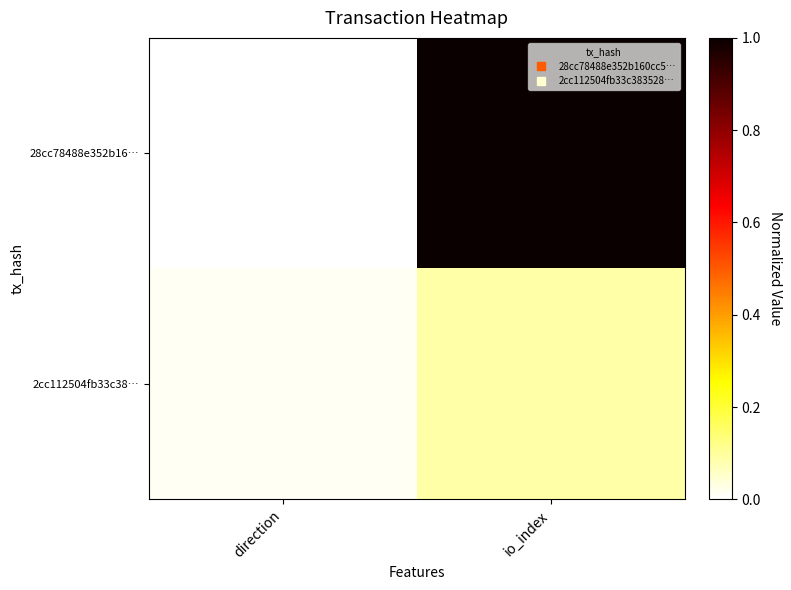

How many series are shown in this chart?

2